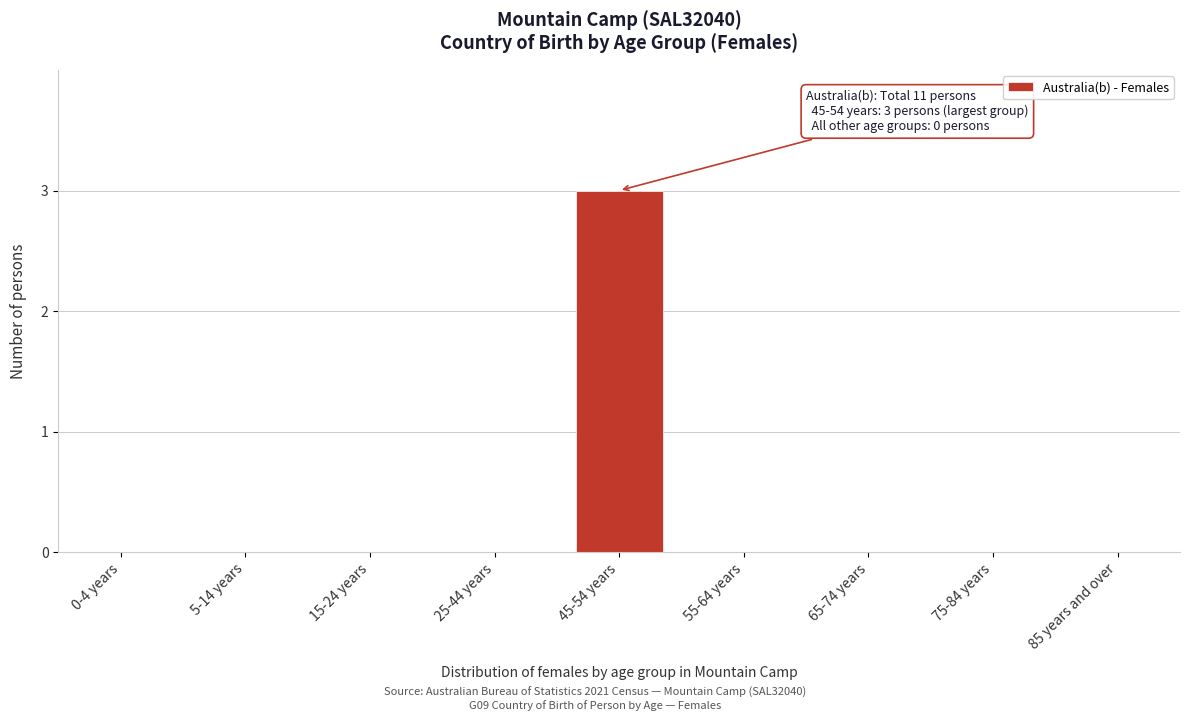

Reading left to right, list all the values displayed in this chart.

0-4 years=0	5-14 years=0	15-24 years=0	25-44 years=0	45-54 years=3	55-64 years=0	65-74 years=0	75-84 years=0	85 years and over=0